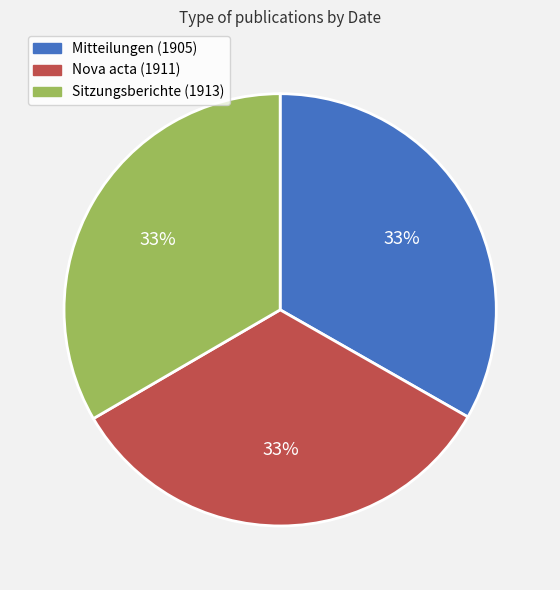

What is the ratio of the value at Nova acta (1911) to the value at Mitteilungen (1905)?

1.0